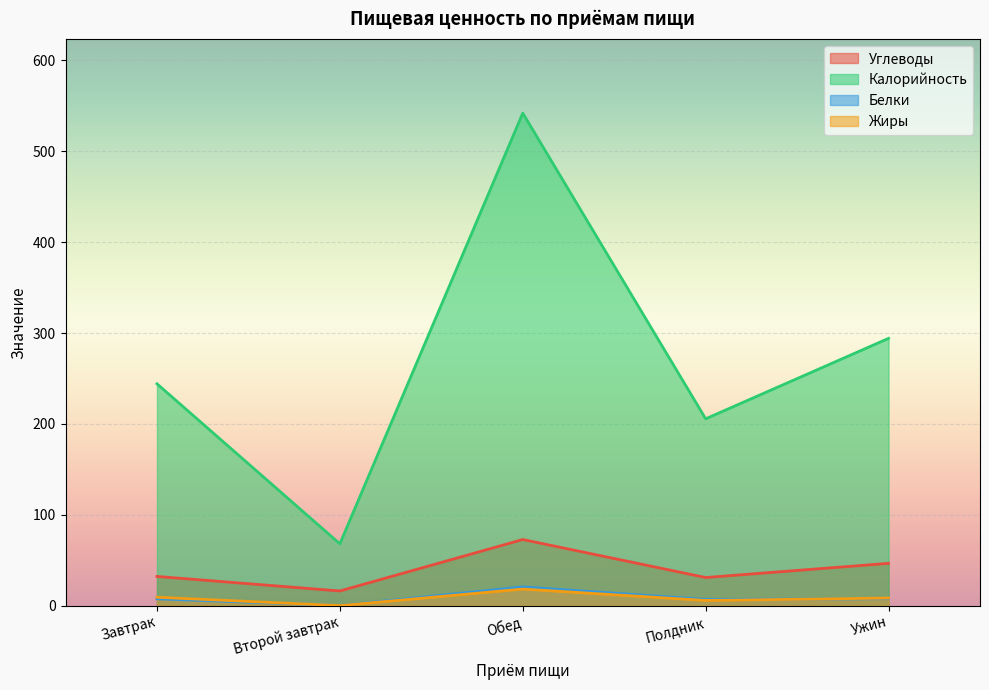

True or false: Белки and Углеводы cross at least once.

False